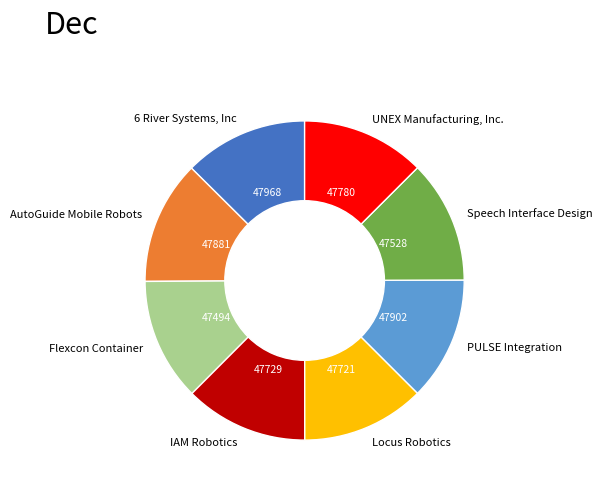

Combined, do 6 River Systems, Inc and AutoGuide Mobile Robots account for over 50%?

No